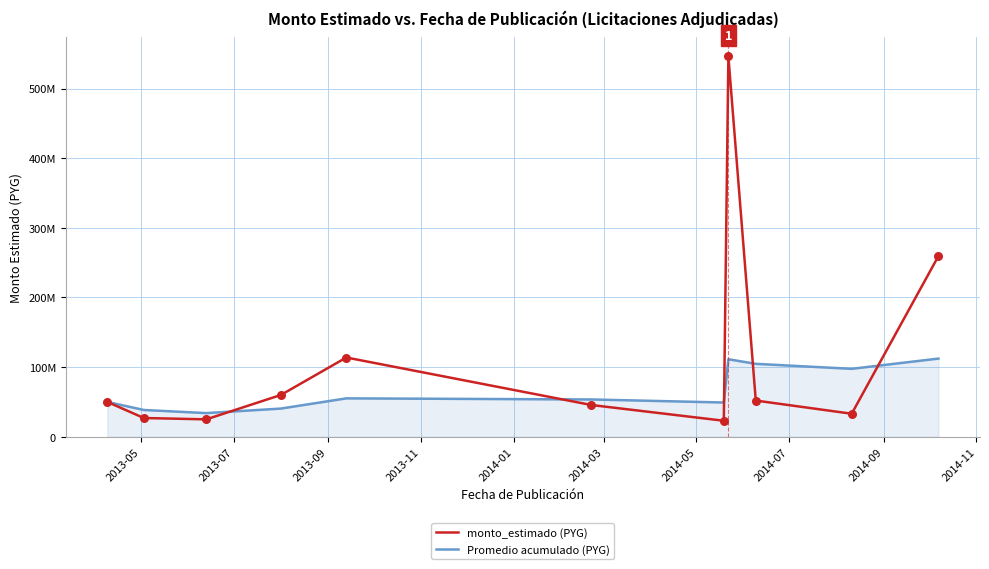

What are all the series names shown in the legend?

monto_estimado (PYG), Promedio acumulado (PYG)